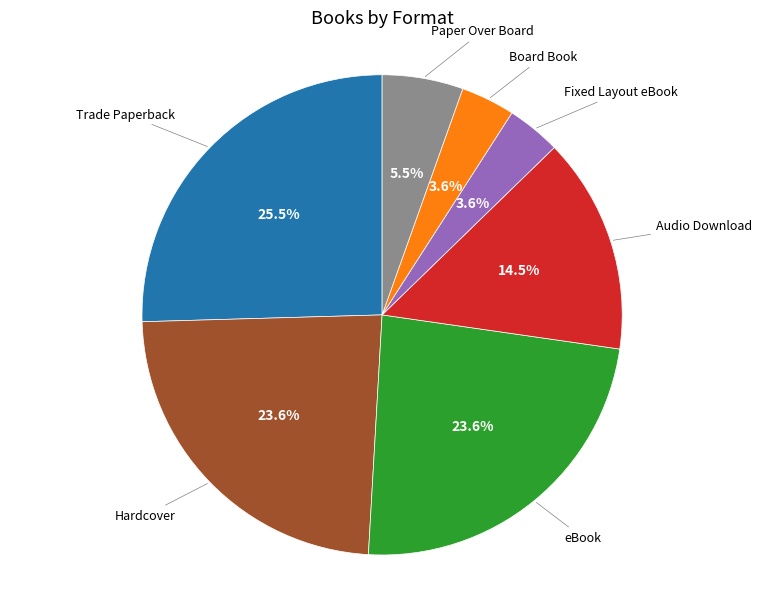

To the nearest percent, what is the difference between the Trade Paperback and eBook slice percentages?

2%